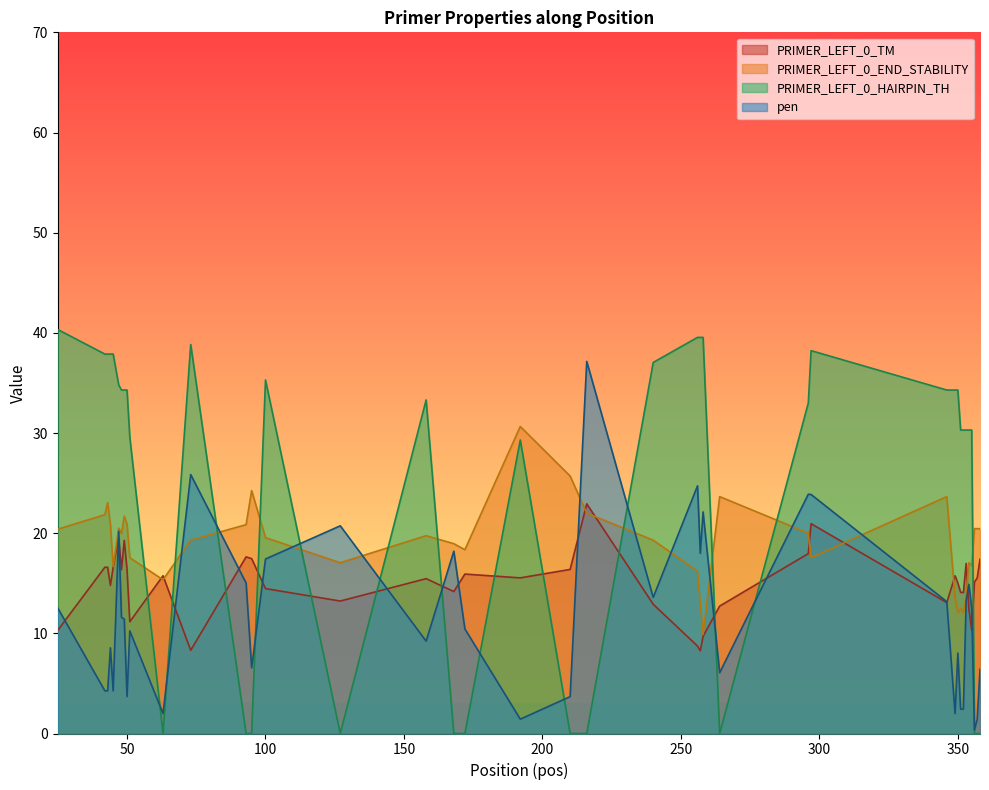

How many intersections are there between pen and PRIMER_LEFT_0_HAIRPIN_TH?

13